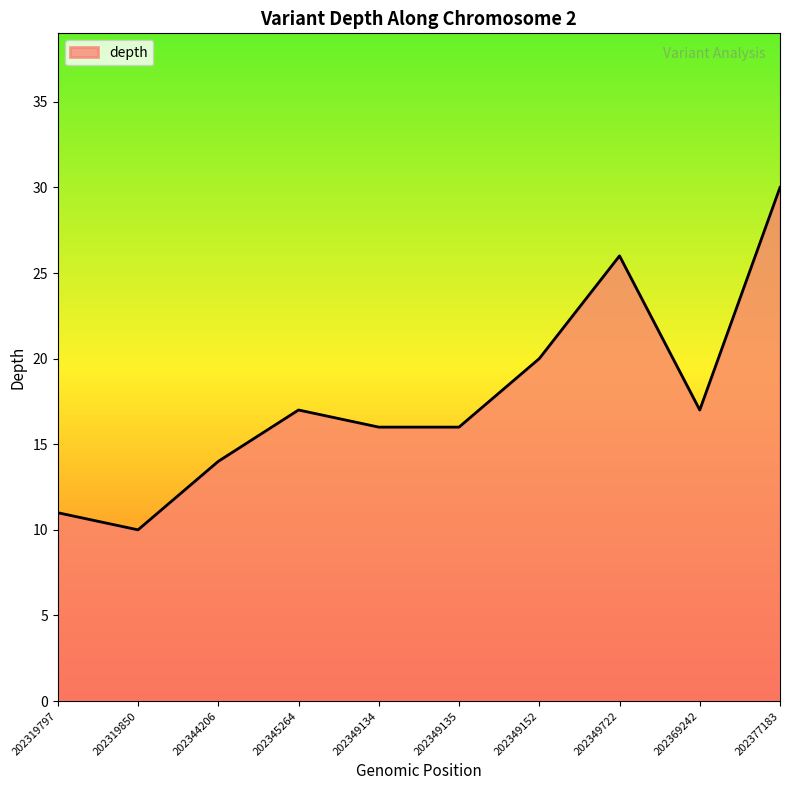

What is the smallest value displayed?

10